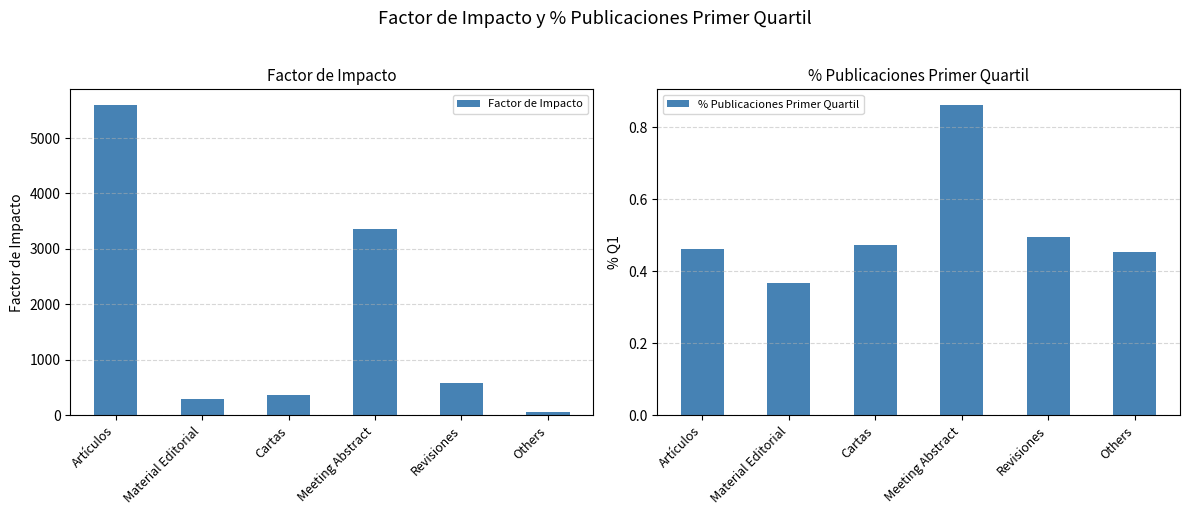

Are the bars grouped side by side (vs. stacked)?

Yes